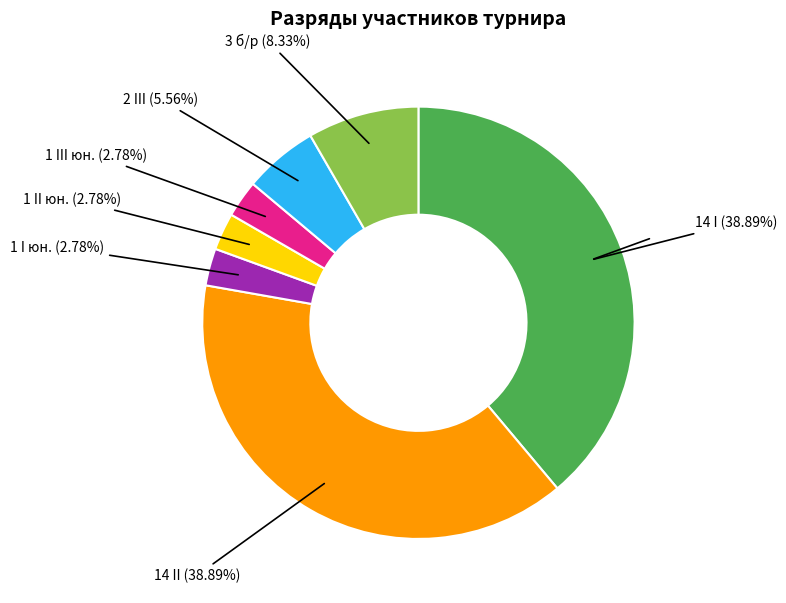

Is there any slice that represents more than half of the pie?

No